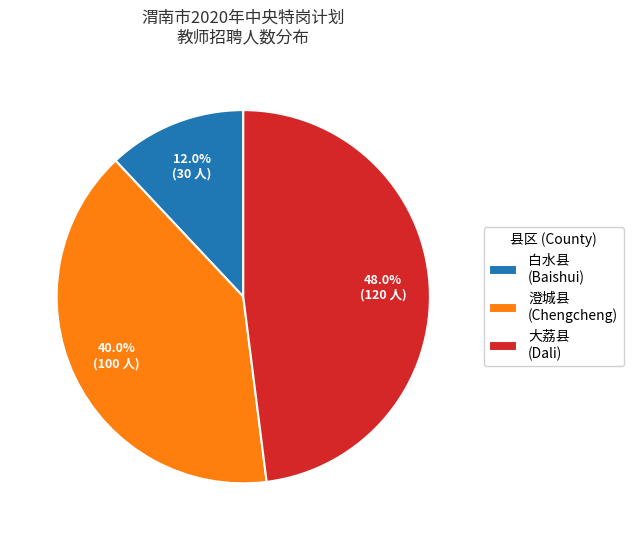

What percentage do 白水县 (Baishui) and 澄城县 (Chengcheng) together represent?

52.0%